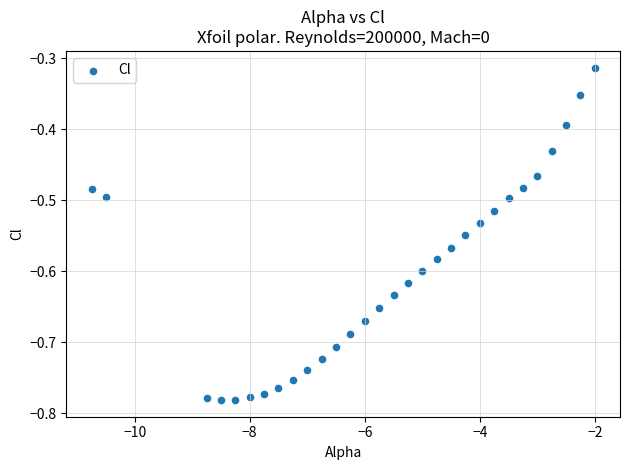

What is the range of Y values (max minus min)?

0.5